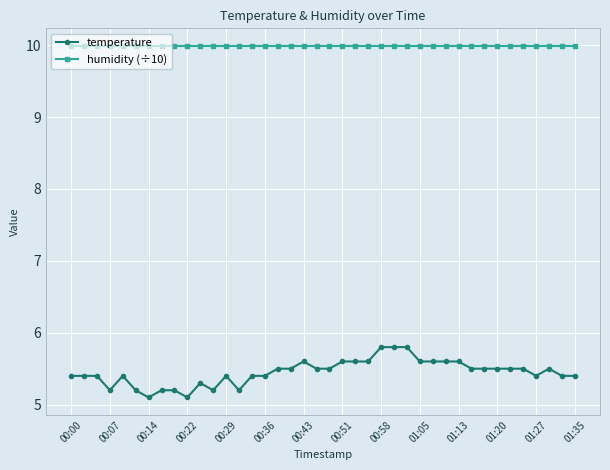

How many lines are shown in the chart?

2